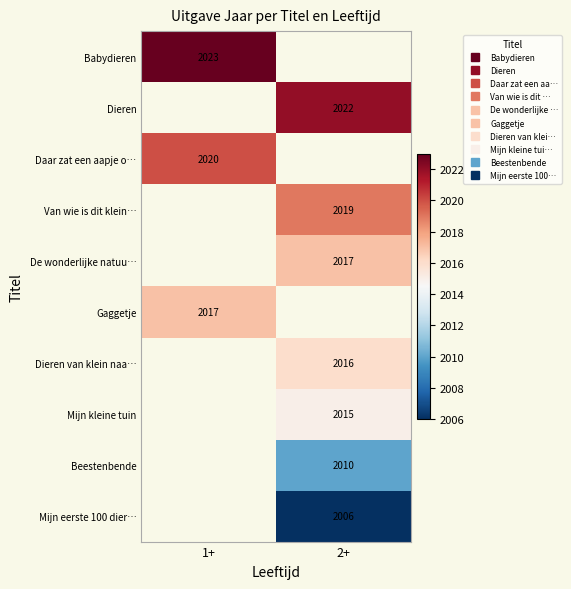

List the series in order of their overall mean, highest first.

Babydieren, Dieren, Daar zat een aapje o…, Van wie is dit klein…, De wonderlijke natuu…, Gaggetje, Dieren van klein naa…, Mijn kleine tuin, Beestenbende, Mijn eerste 100 dier…